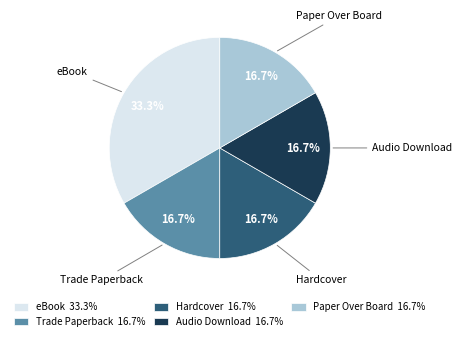

How many slices are in this pie chart?

5